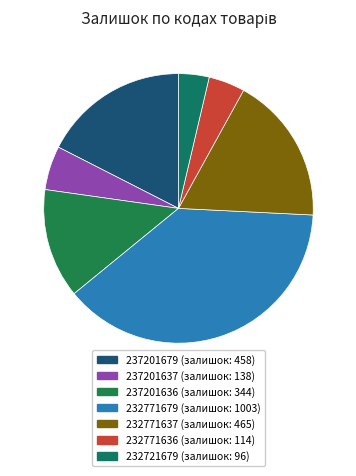

What is the largest slice in the pie chart?

232771679